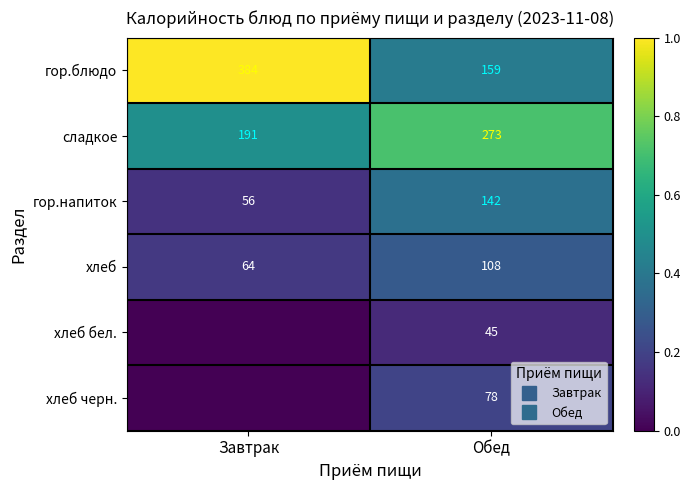

At which label is гор.блюдо closest to 0?

Обед